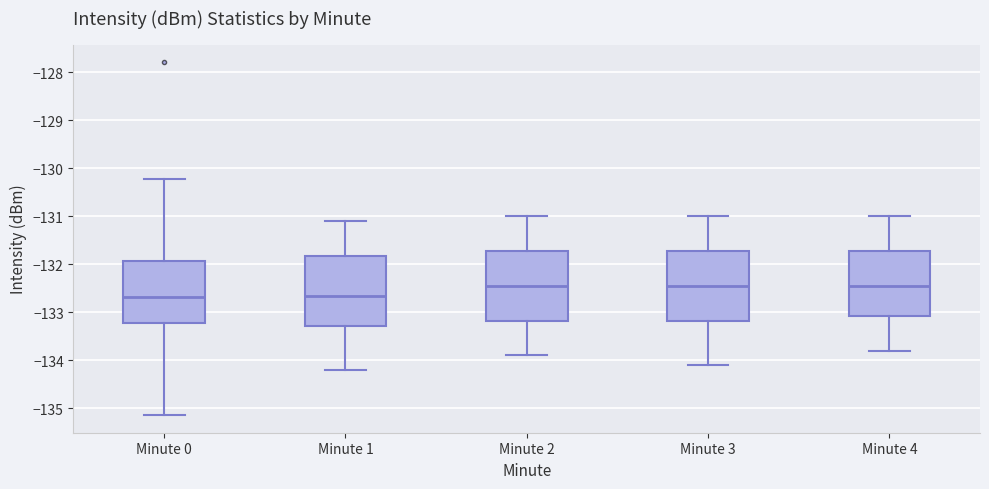

Reading left to right, read every box against the y-axis: the position of its median line, the range the box covers, and the ends of its whiskers. The values are not printed on the chart, so give them approximately, as read against the axis.

Minute 0: median -132.7, box -133.2 to -131.9, whiskers -135.1 to -130.2
Minute 1: median -132.7, box -133.3 to -131.8, whiskers -134.2 to -131.1
Minute 2: median -132.4, box -133.2 to -131.7, whiskers -133.9 to -131.0
Minute 3: median -132.4, box -133.2 to -131.7, whiskers -134.1 to -131.0
Minute 4: median -132.4, box -133.1 to -131.7, whiskers -133.8 to -131.0